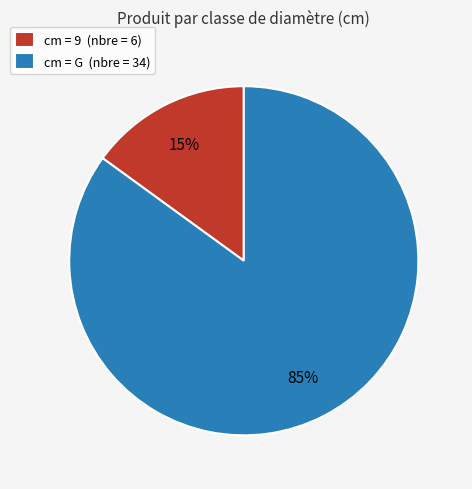

To the nearest percent, what is the difference between the largest and smallest slice percentages?

70%